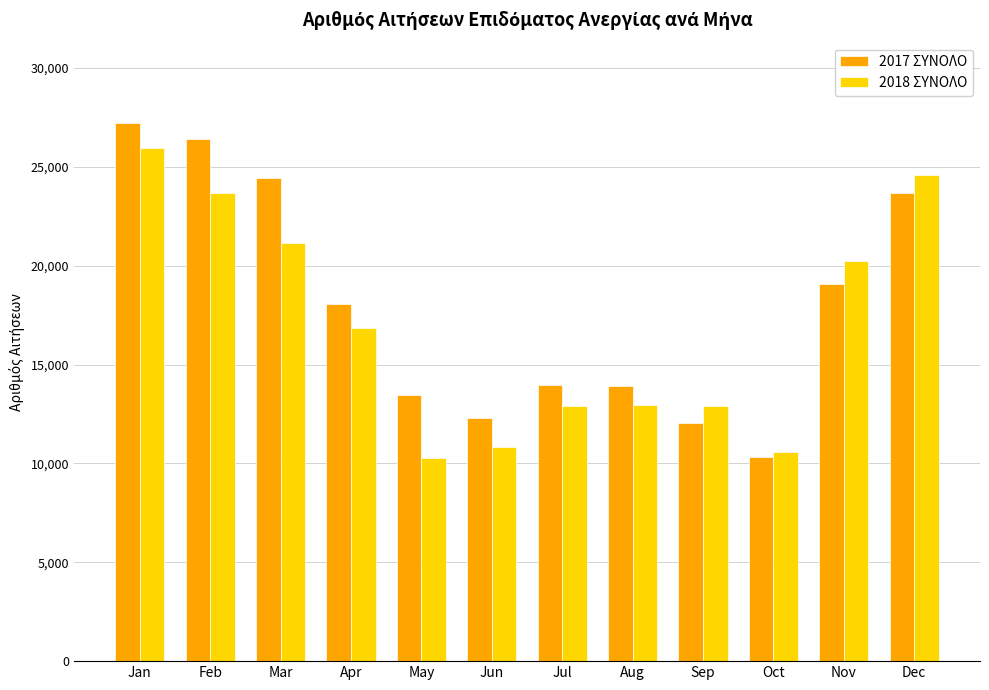

Is it true that 2018 ΣΥΝΟΛΟ equals 22562 at Aug?

False